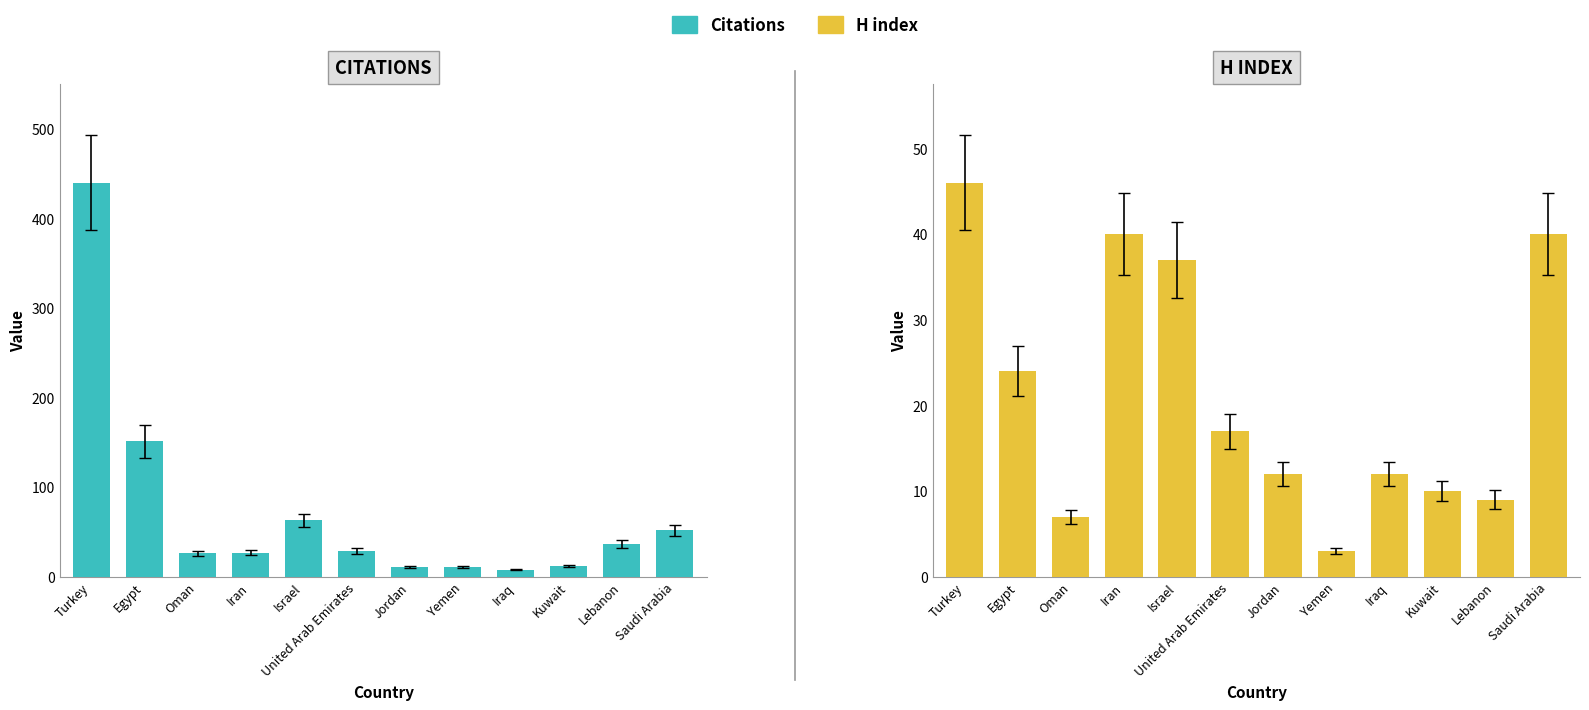

Which category has the lowest value across all series?

Yemen